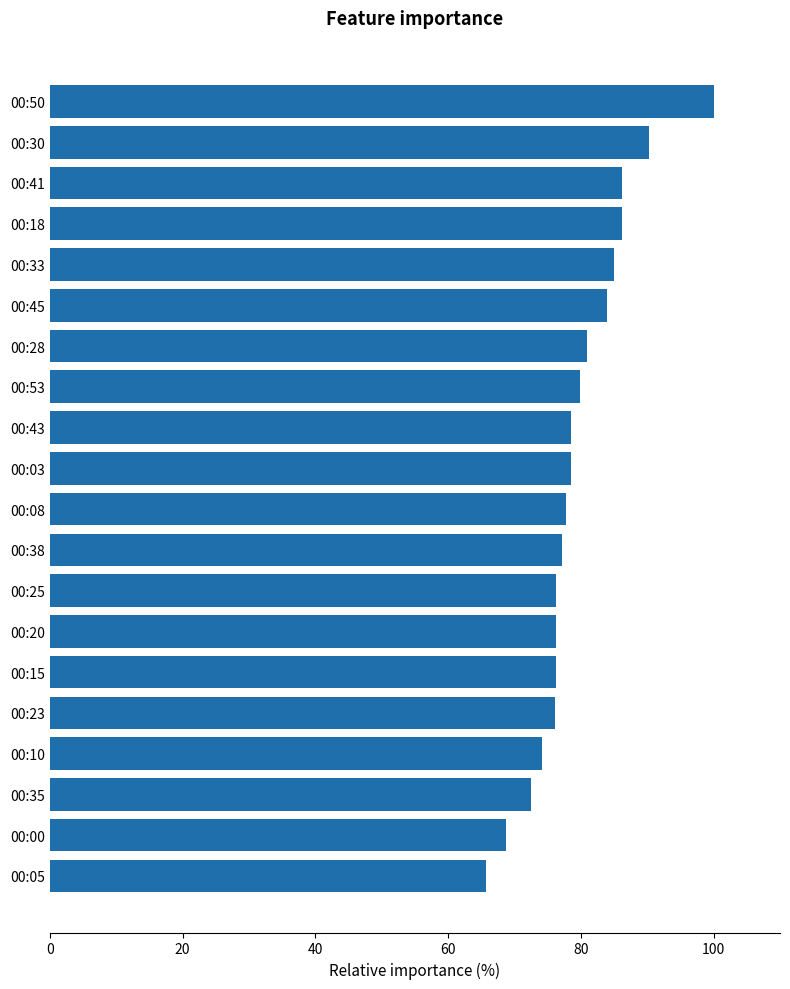

What is the maximum value shown in the chart?

100.0